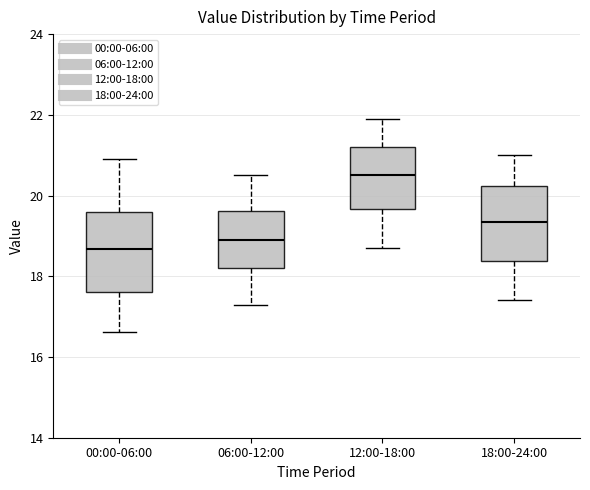

Where is the lower edge of the box for 18:00-24:00 on the y-axis? The values are not printed on the chart, so give them approximately, as read against the axis.

18.4